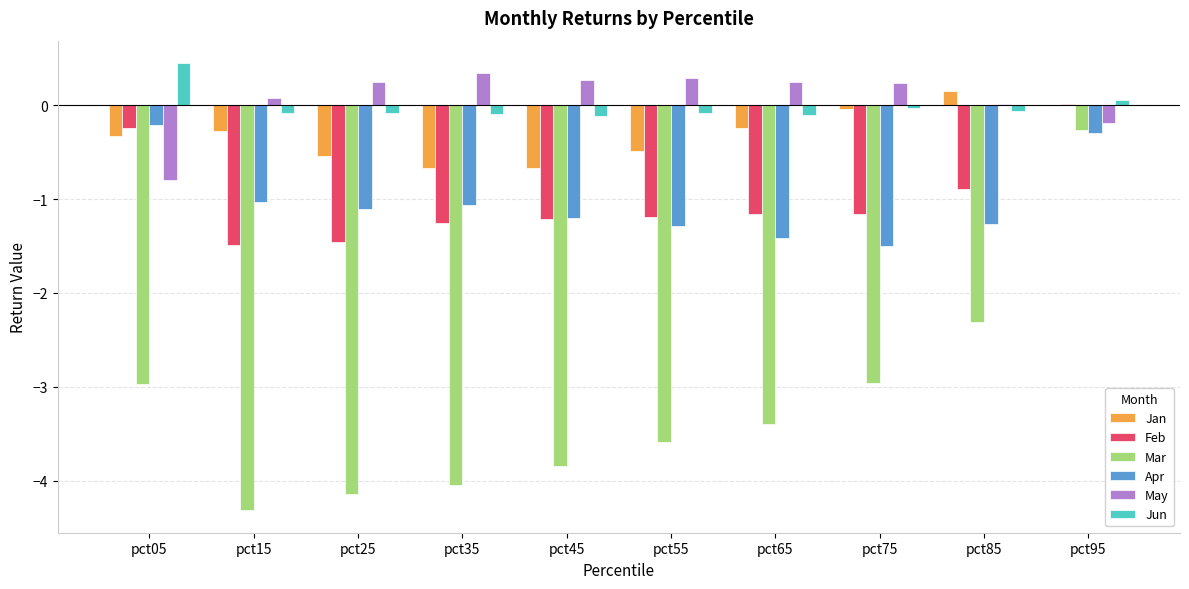

What are all the series names shown in the legend?

Jan, Feb, Mar, Apr, May, Jun